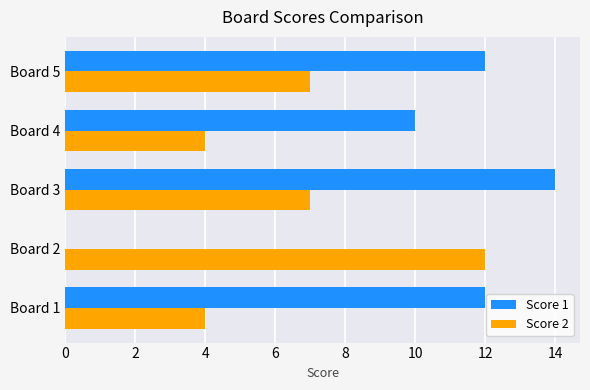

The value of Score 2 at Board 2 is 18. True or false?

False